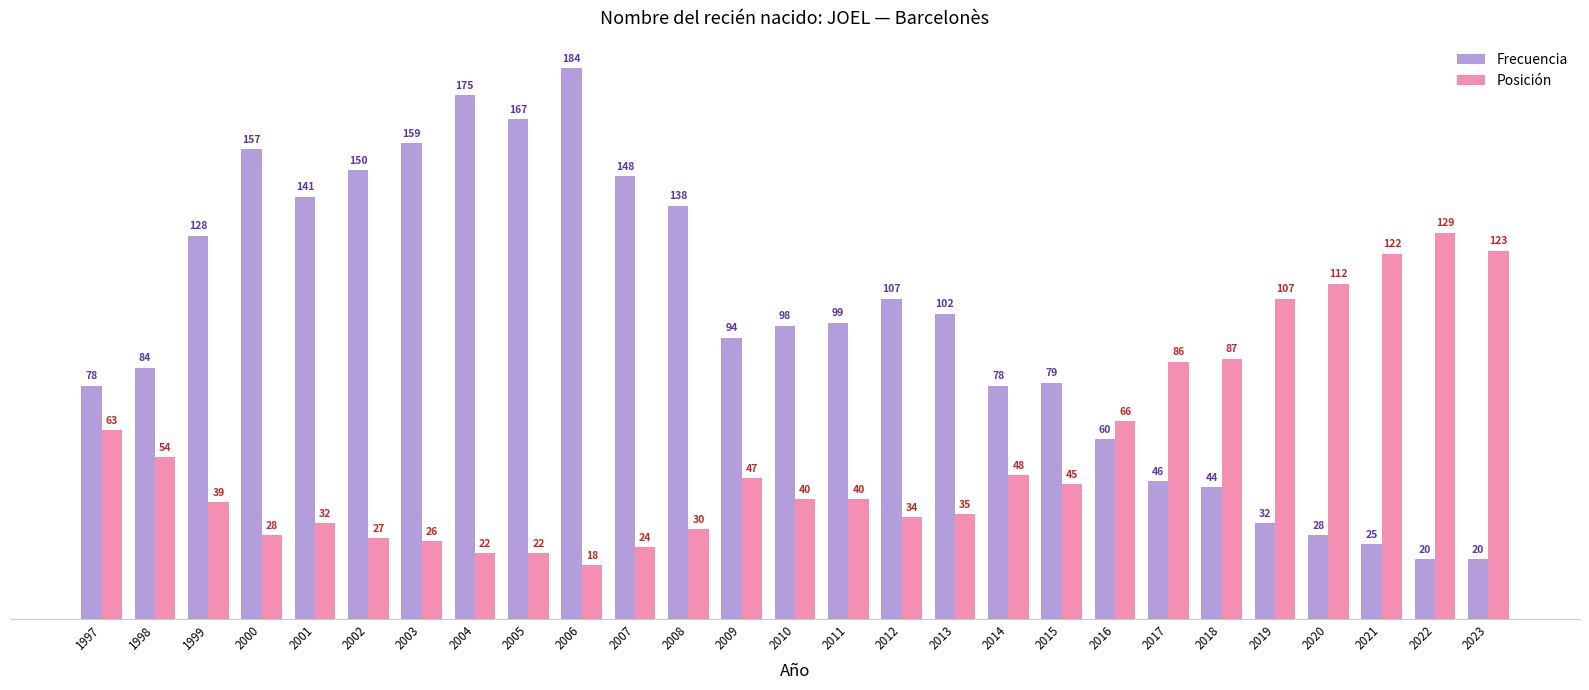

List the series in order of their peak value, highest first.

Frecuencia, Posición